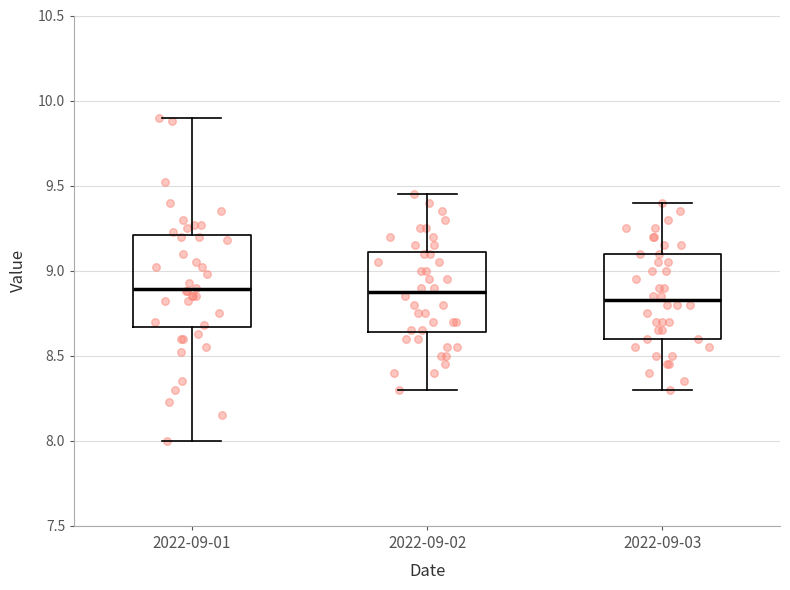

Where does the median line of the box for 2022-09-02 sit on the y-axis? The values are not printed on the chart, so give them approximately, as read against the axis.

8.90